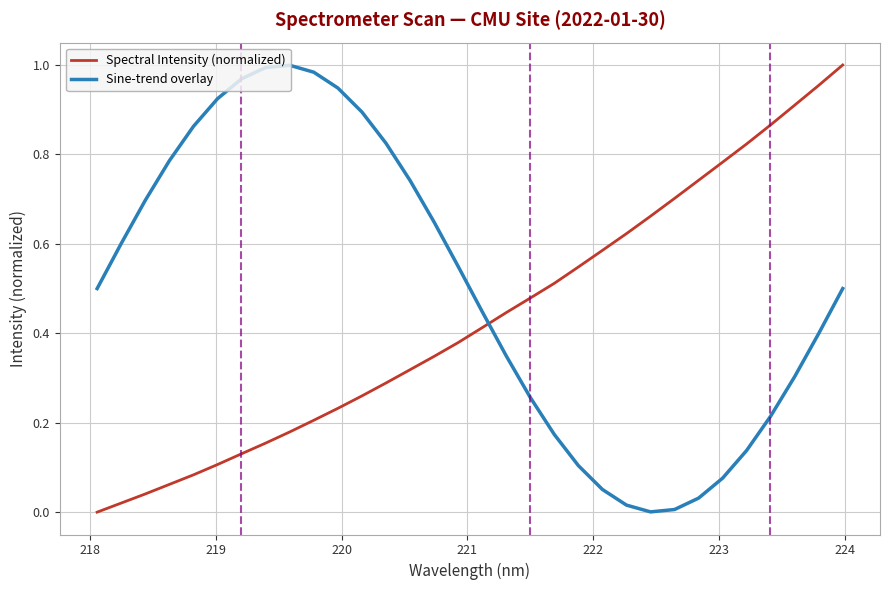

What is the sum of all Spectral Intensity (normalized) values?

13.9